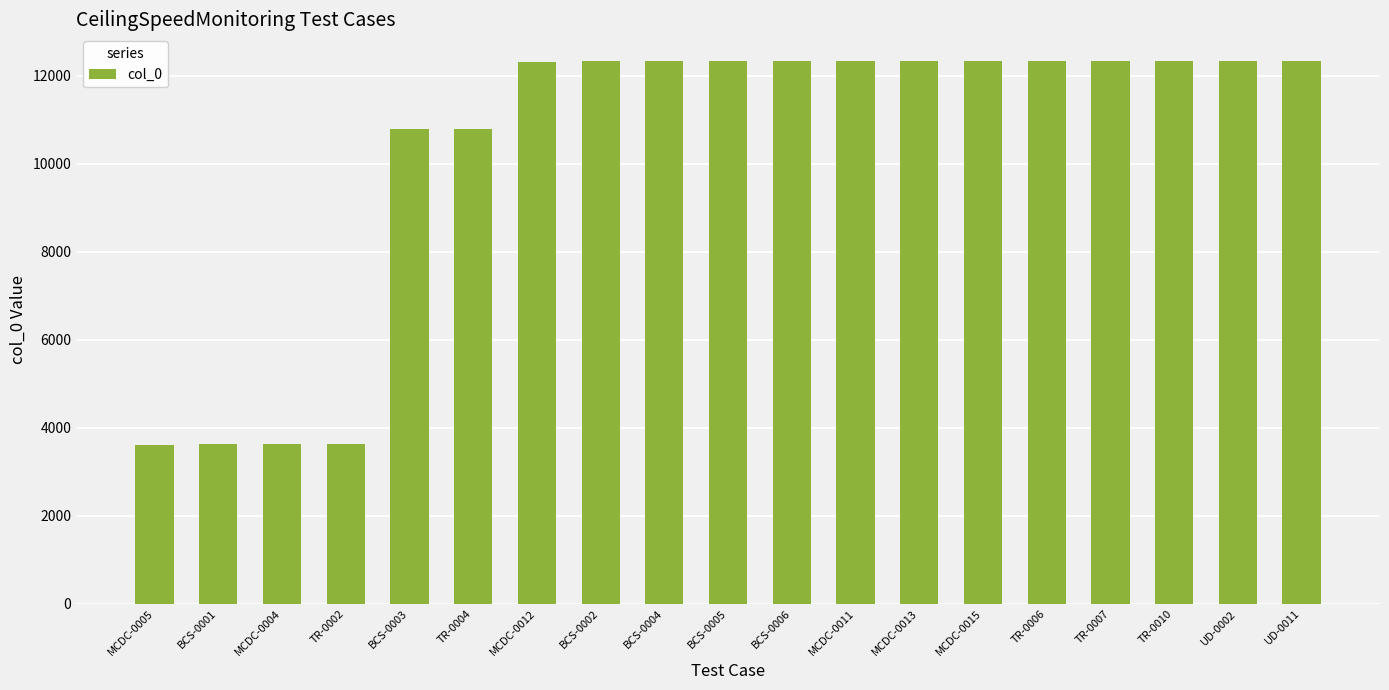

What is the change in value from MCDC-0004 to BCS-0004?

+8705